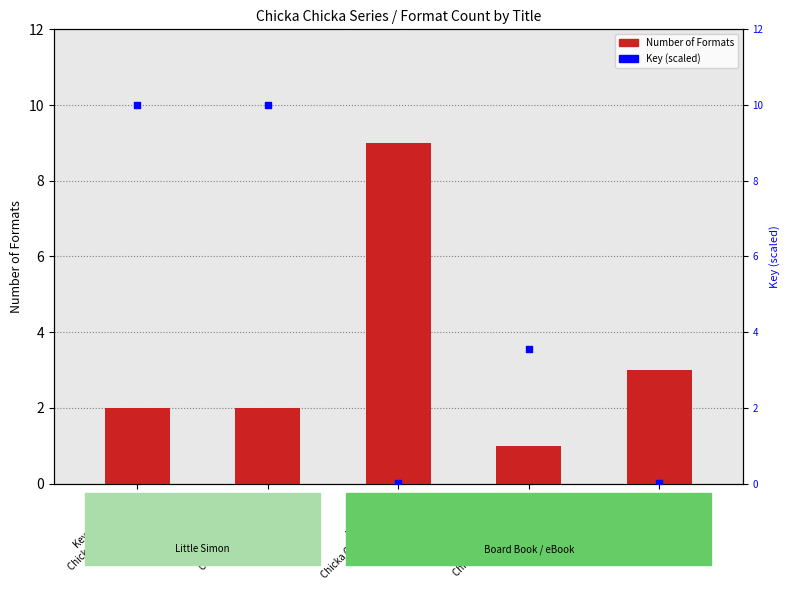

Is the value of Number of Formats at Key: 221450418
Chicka Chicka I Lo... greater than the value of Key (scaled) at Key: 221449916
Chicka Chicka I Lo...?

No